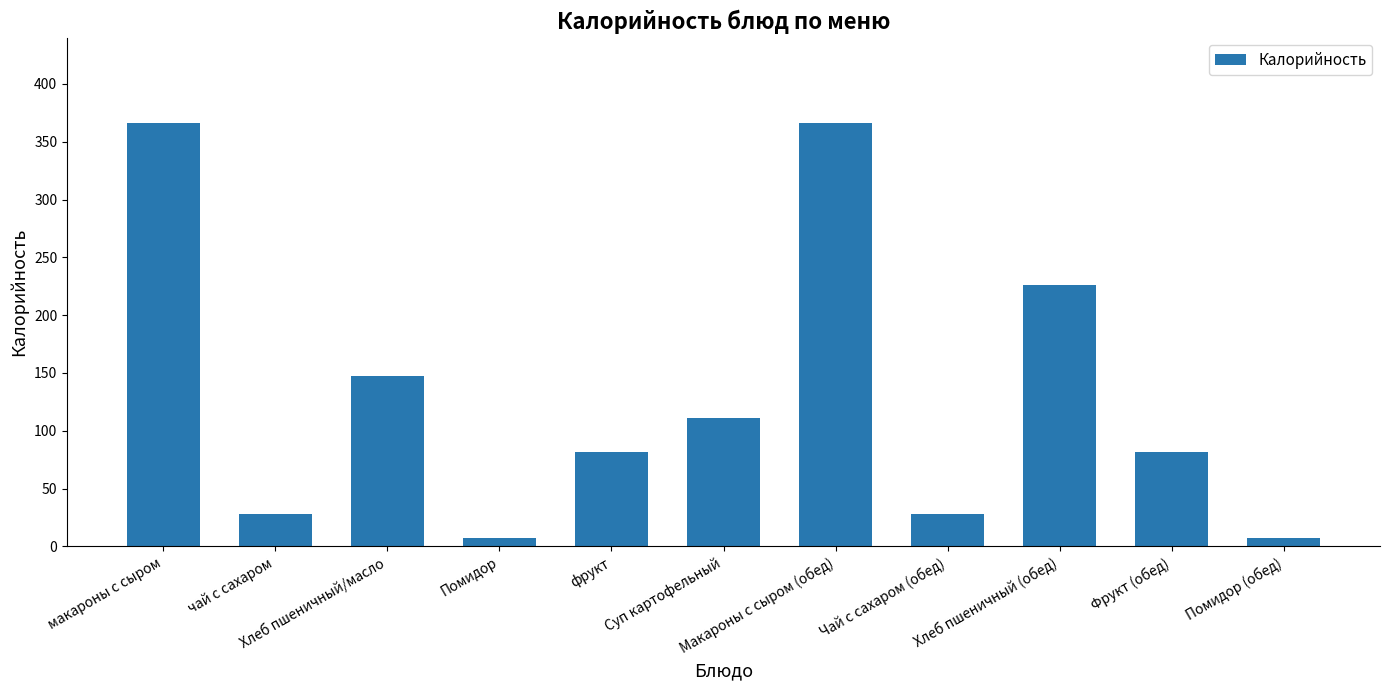

What is the difference between the second highest and second lowest values?

359